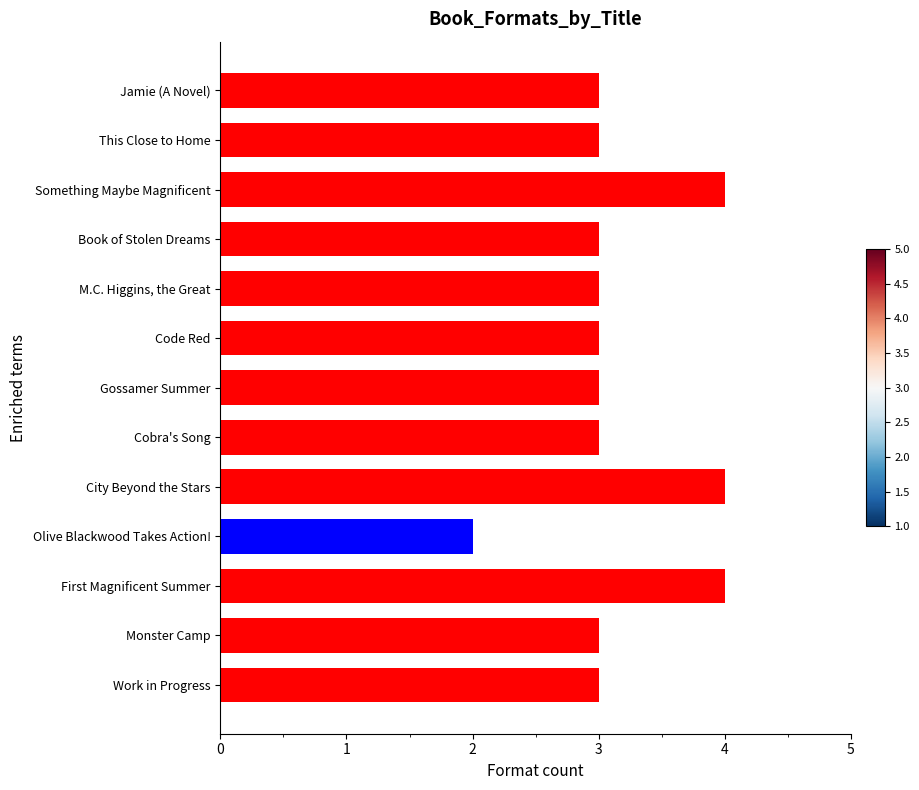

Which label corresponds to the smallest value in the chart?

Olive Blackwood Takes Action!